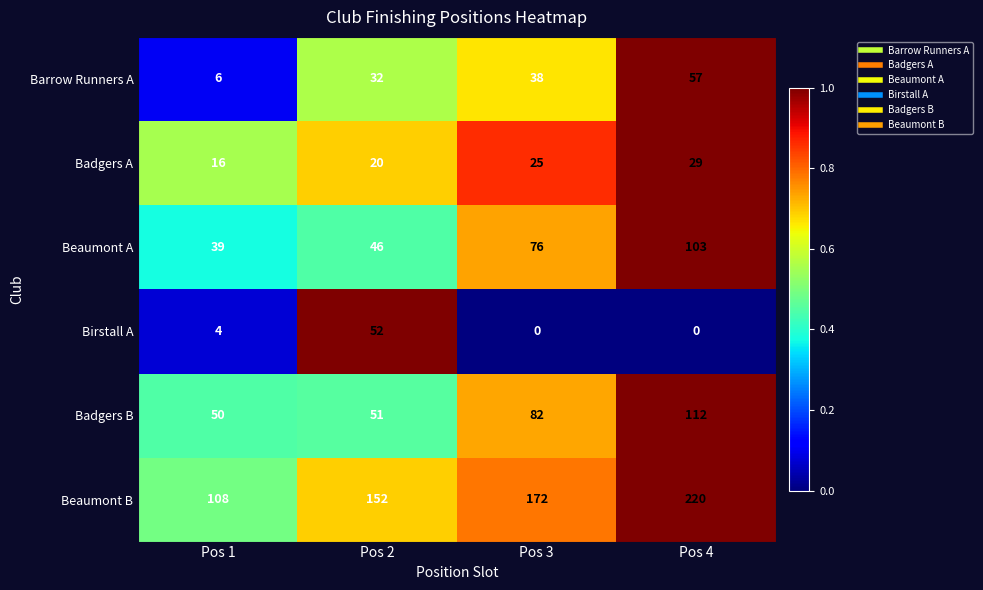

What is the sum of all Barrow Runners A values?

133